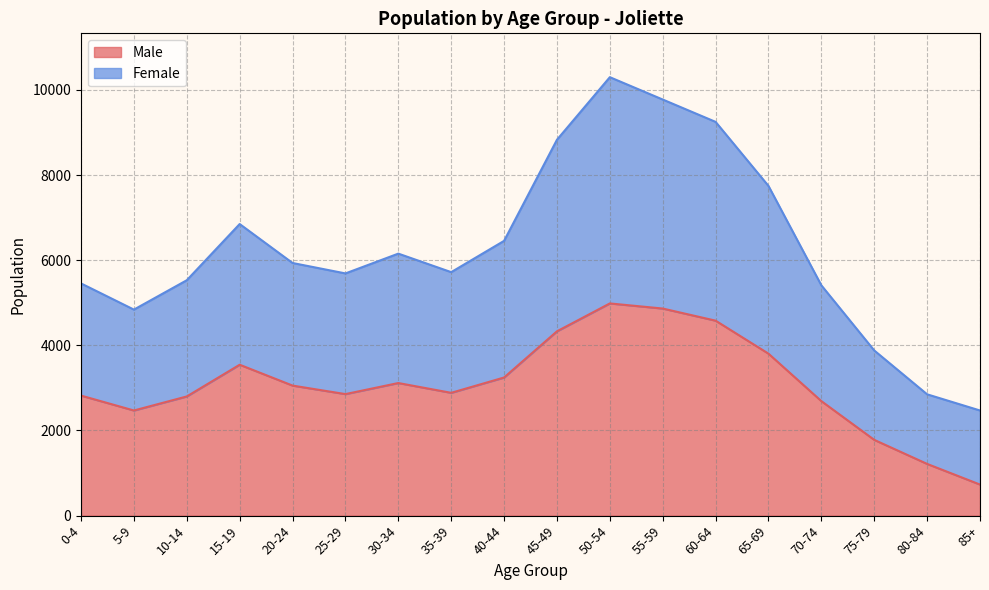

The value of Female at 20-24 is 7925. True or false?

False